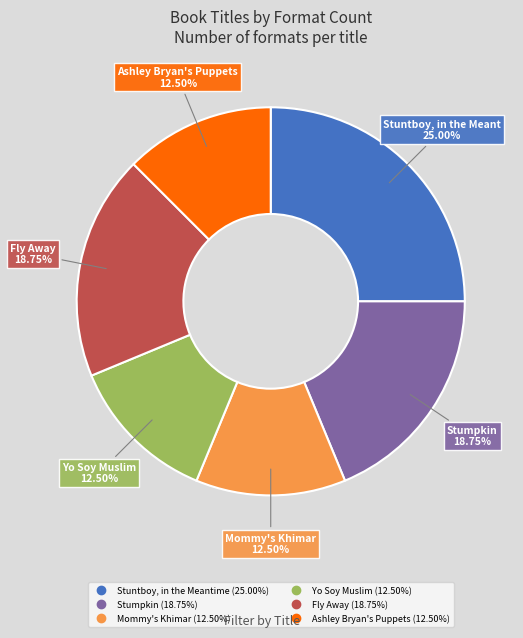

Approximately how many times larger is the value at Fly Away compared to Ashley Bryan's Puppets?

1.5